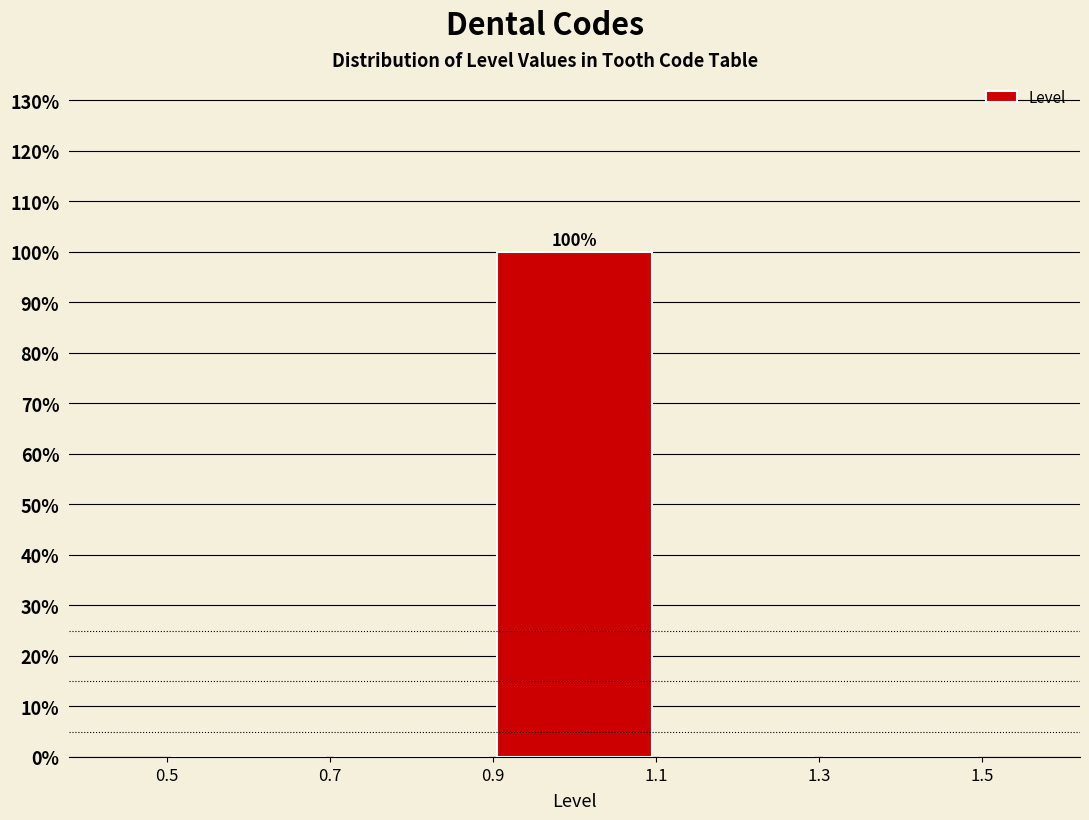

Which range on the x-axis has the tallest bar?

0.9 to 1.1